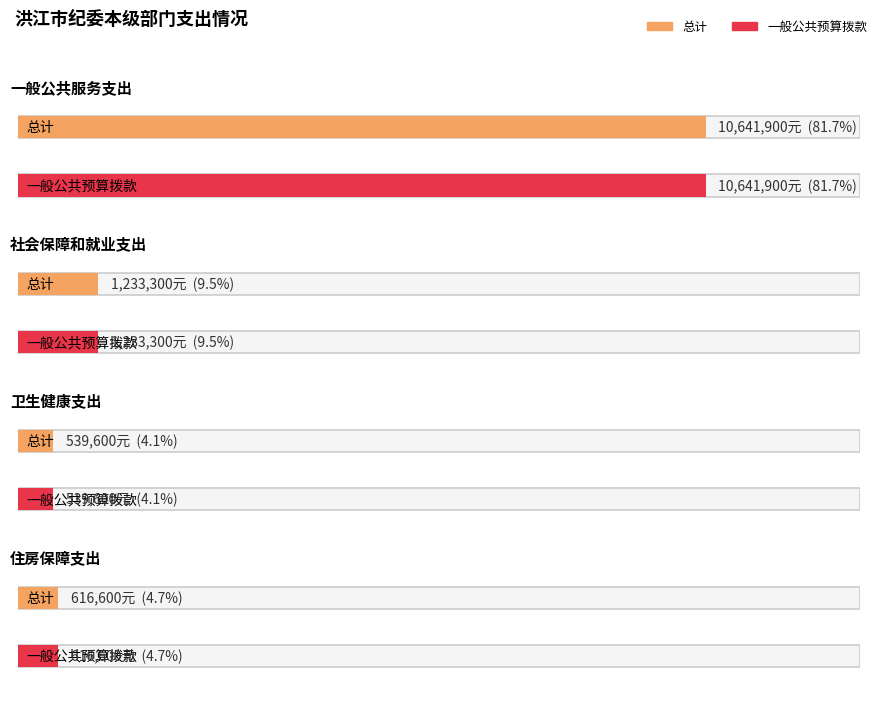

How many data points does each series have?

4